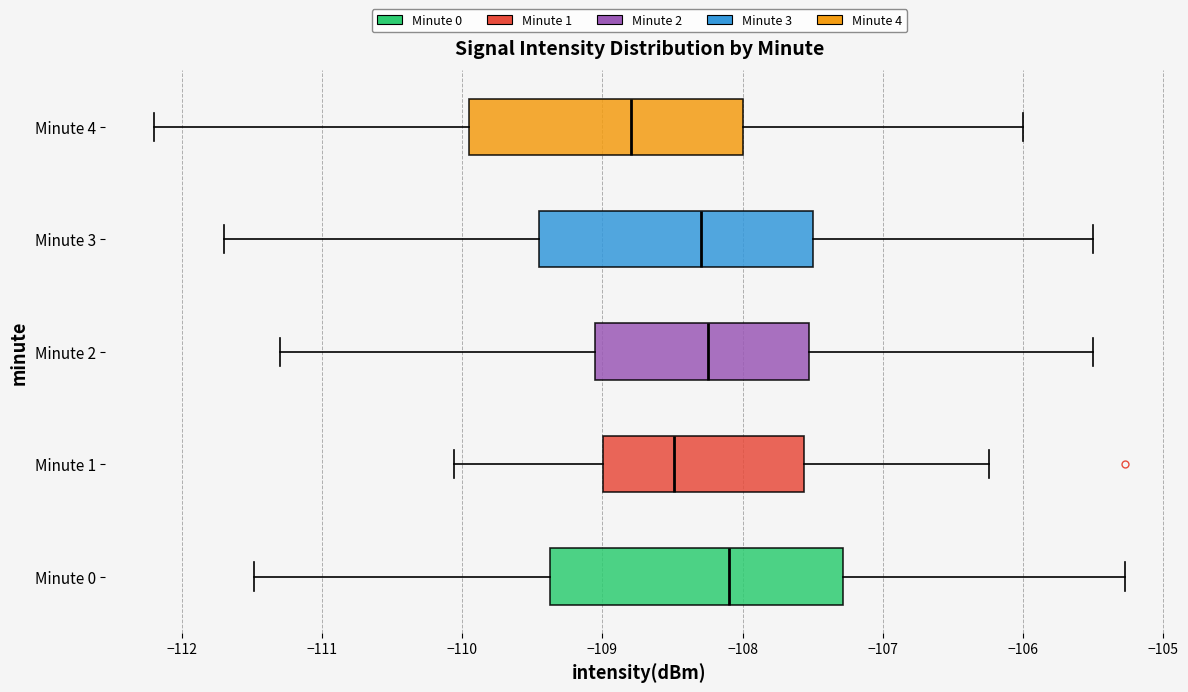

Which box is the widest, from its left edge to its right edge?

Minute 0